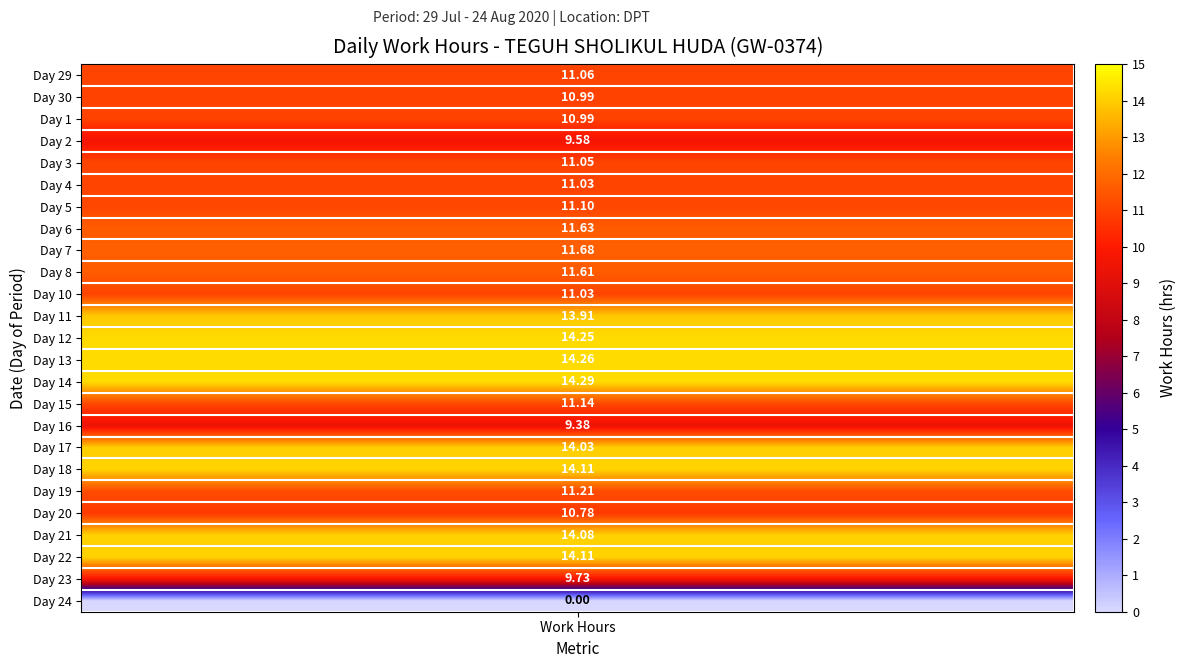

What is the minimum value for Day 3?

11.1